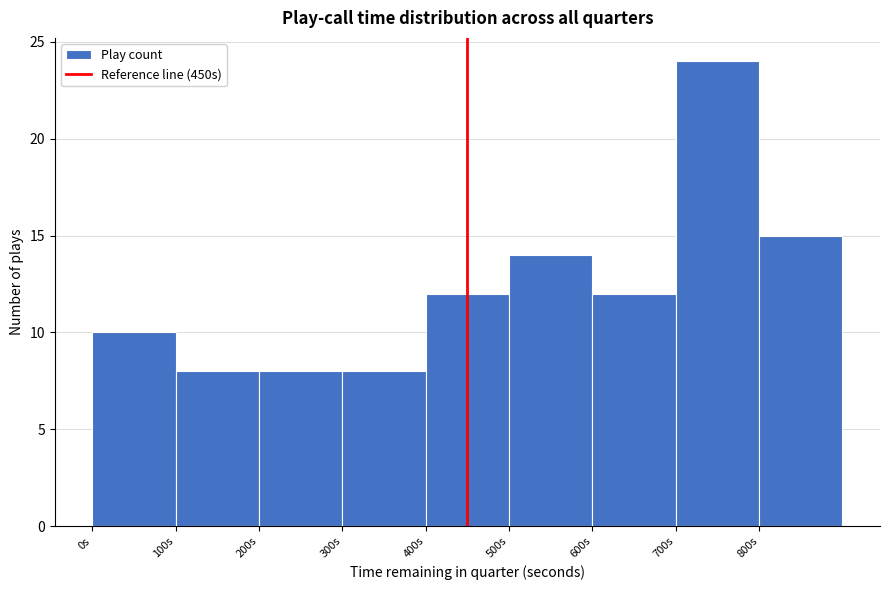

Which range on the x-axis has the tallest bar?

700 to 800